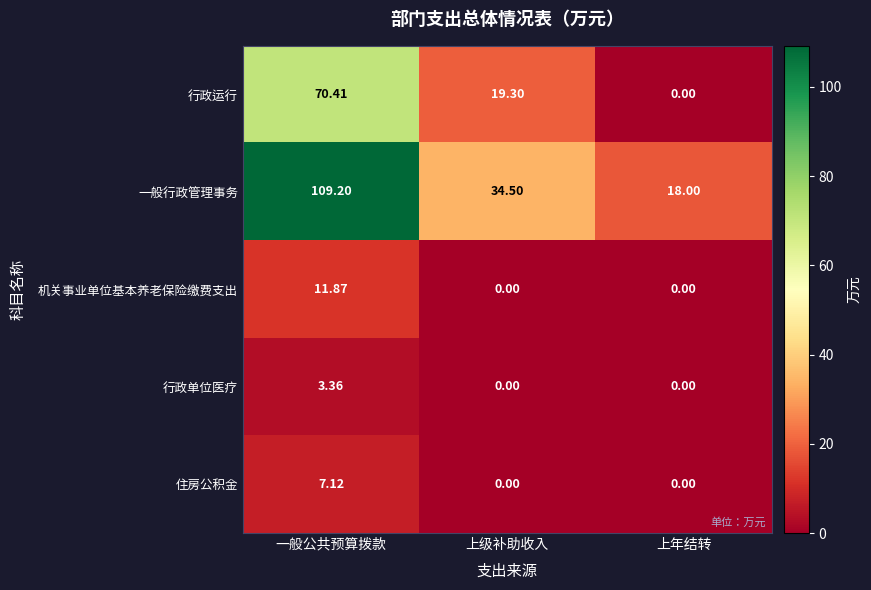

At which label does 一般行政管理事务 first exceed 34?

一般公共预算拨款